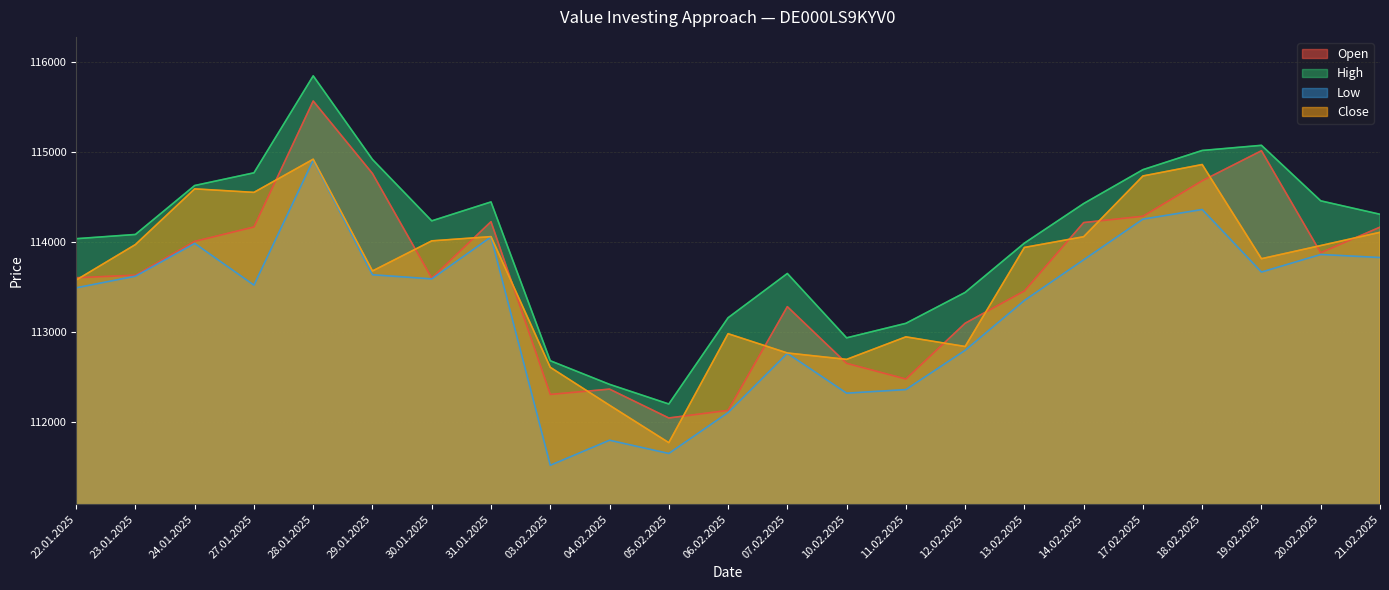

Rank the categories by Close value from lowest to highest.

05.02.2025, 04.02.2025, 03.02.2025, 10.02.2025, 07.02.2025, 12.02.2025, 11.02.2025, 06.02.2025, 22.01.2025, 29.01.2025, 19.02.2025, 13.02.2025, 20.02.2025, 23.01.2025, 30.01.2025, 14.02.2025, 31.01.2025, 21.02.2025, 27.01.2025, 24.01.2025, 17.02.2025, 18.02.2025, 28.01.2025